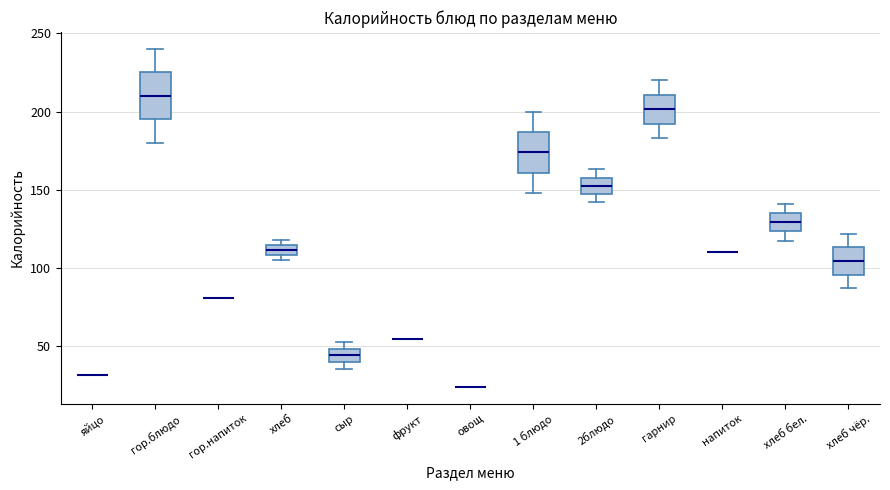

Where is the lower edge of the box for 1 блюдо on the y-axis? The values are not printed on the chart, so give them approximately, as read against the axis.

160